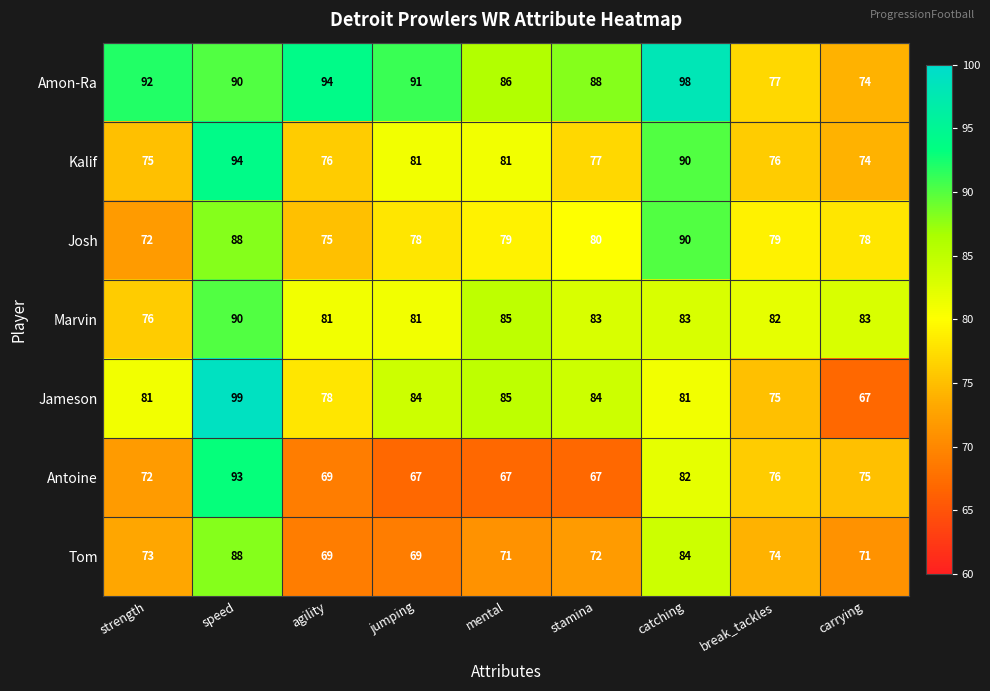

What is the smallest value displayed?

67